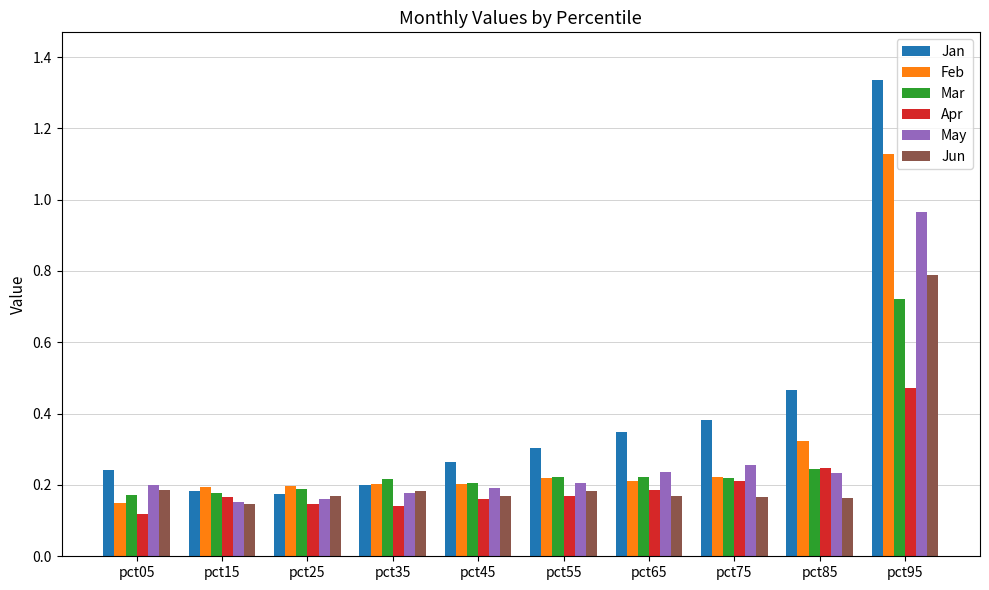

At pct95, list the series in order from largest to smallest.

Jan, Feb, May, Jun, Mar, Apr